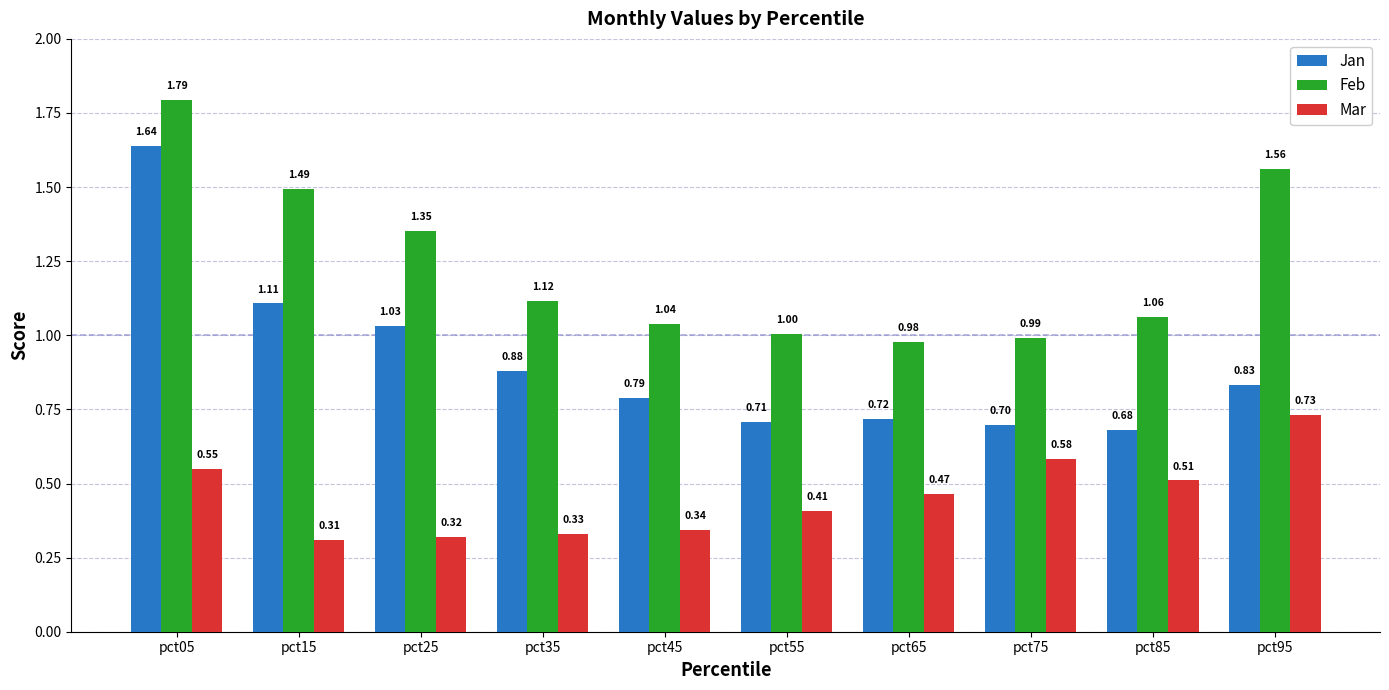

At how many categories does at least one series exceed 1?

8